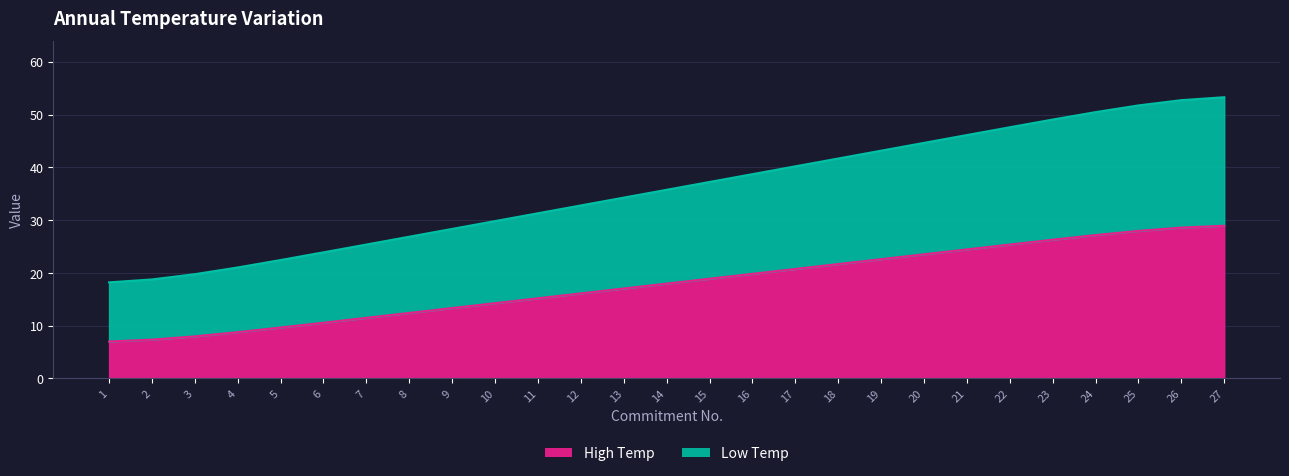

The chart shows a value of 23.9 at 6. True or false?

True